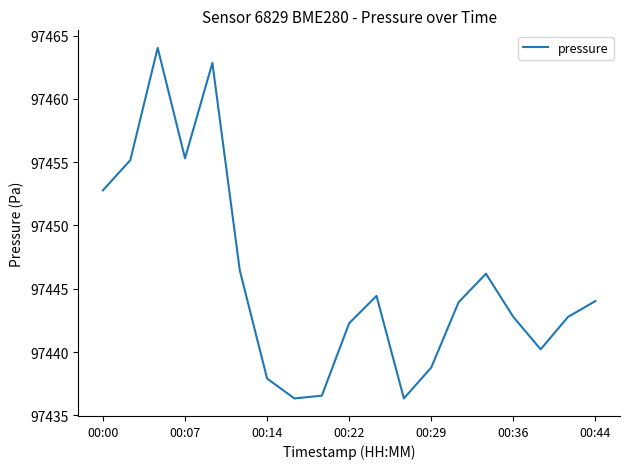

What is the difference between the maximum and minimum values?

27.7